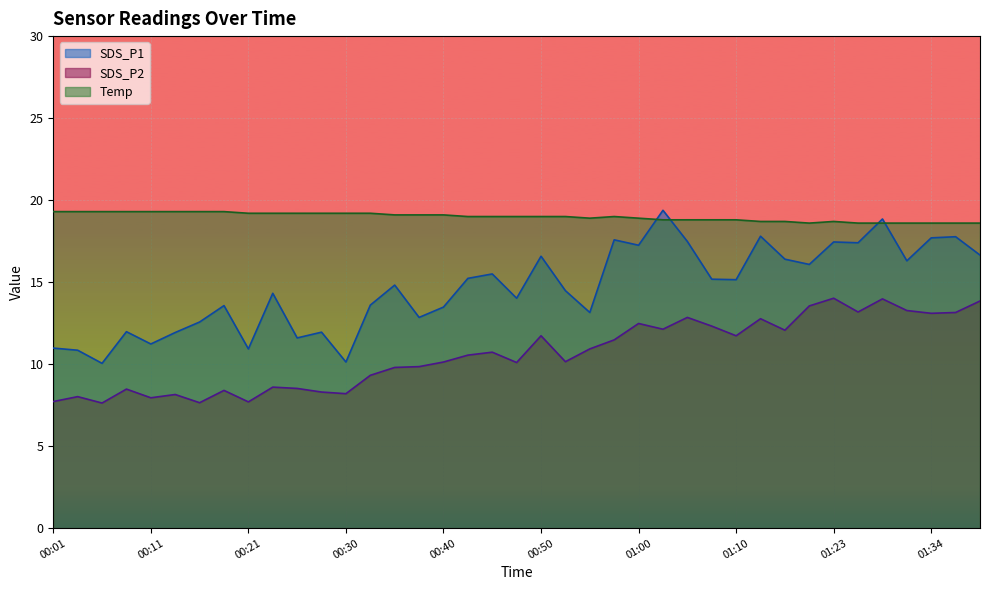

What are all the series names shown in the legend?

SDS_P1, SDS_P2, Temp